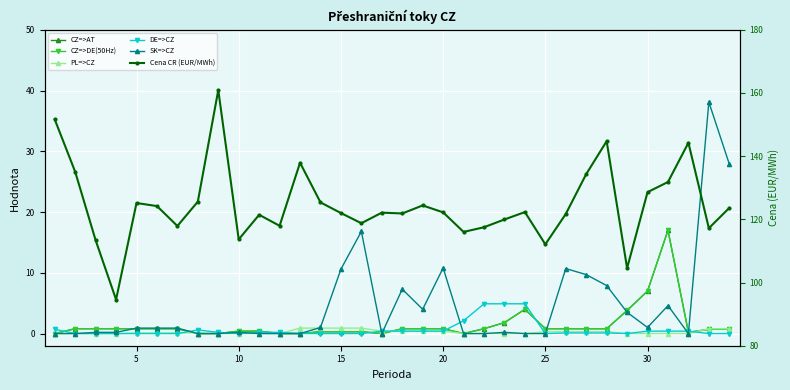

Reading left to right, transcribe all the data shown in this chart.

CZ=>AT: 0.0	0.8	0.8	0.8	0.8	0.8	0.8	0.0	0.0	0.4	0.4	0.0	0.0	0.3	0.3	0.3	0.0	0.8	0.8	0.8	0.0	0.8	1.8	4.0	0.8	0.8	0.8	0.8	3.8	7.0	17.0	0.2	0.7	0.7
CZ=>DE(50Hz): 0.0	0.8	0.8	0.8	0.8	0.8	0.8	0.0	0.0	0.4	0.4	0.0	0.0	0.3	0.3	0.3	0.0	0.8	0.8	0.8	0.0	0.8	1.8	4.0	0.8	0.8	0.8	0.8	3.8	7.0	17.0	0.2	0.7	0.7
PL=>CZ: 0.0	0.0	0.0	0.0	0.1	0.1	0.1	0.1	0.0	0.0	0.0	0.0	0.9	0.9	0.9	0.9	0.4	0.4	0.4	0.4	0.0	0.0	0.0	0.0	0.3	0.3	0.3	0.3	0.0	0.0	0.0	0.0	0.8	0.8
DE=>CZ: 0.7	0.0	0.0	0.0	0.0	0.0	0.0	0.6	0.2	0.0	0.2	0.2	0.0	0.0	0.0	0.0	0.4	0.4	0.4	0.4	2.1	4.9	4.9	4.9	0.0	0.1	0.1	0.1	0.0	0.4	0.4	0.4	0.0	0.0
SK=>CZ: 0.0	0.0	0.2	0.2	0.9	0.9	0.9	0.0	0.0	0.2	0.0	0.0	0.0	1.0	10.6	16.8	0.0	7.3	4.0	10.8	0.0	0.0	0.2	0.0	0.0	10.7	9.7	7.9	3.5	1.0	4.6	0.0	38.1	27.9
Cena CR (EUR/MWh): 151.6	135.0	113.4	94.6	125.2	124.2	117.9	125.6	160.9	113.7	121.4	118.0	137.9	125.4	122.0	118.8	122.1	121.9	124.4	122.2	116.0	117.5	120.0	122.3	112.1	121.7	134.3	144.7	104.5	128.6	131.8	144.2	117.2	123.6